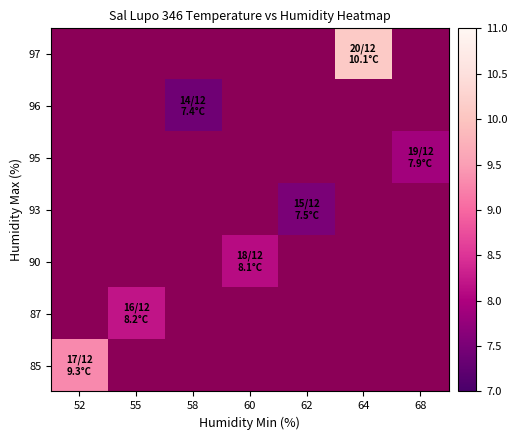

Rank the series by their average value, from highest to lowest.

97, 96, 95, 93, 90, 87, 85